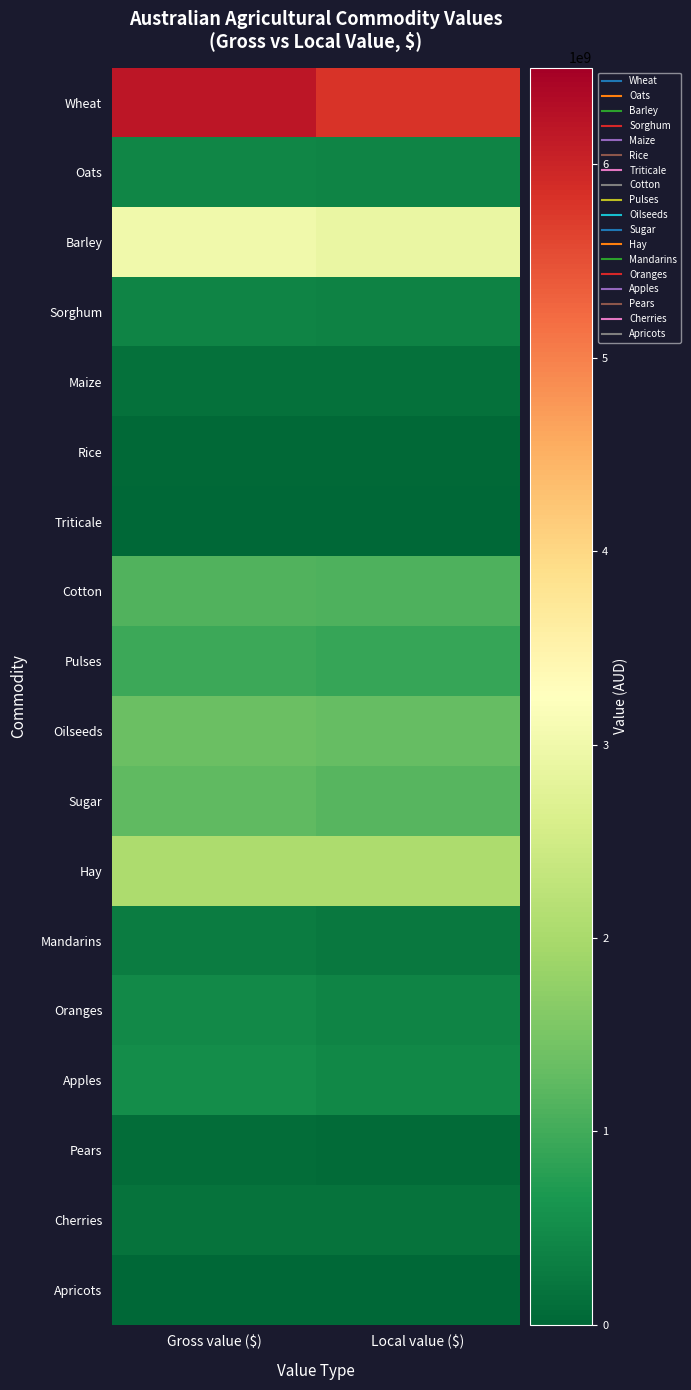

Reading right to left, transcribe all the data shown in this chart.

Wheat: Local value ($)=5797527171.0	Gross value ($)=6187170423.0
Oats: Local value ($)=391417283.1	Gross value ($)=416490851.6
Barley: Local value ($)=2894748310.0	Gross value ($)=3013662907.0
Sorghum: Local value ($)=364118319.8	Gross value ($)=401747910.5
Maize: Local value ($)=133421772.7	Gross value ($)=142810522.0
Rice: Local value ($)=30575077.1	Gross value ($)=34311260.2
Triticale: Local value ($)=19605564.8	Gross value ($)=21117745.9
Cotton: Local value ($)=1110243183.0	Gross value ($)=1130323972.0
Pulses: Local value ($)=911428713.7	Gross value ($)=950403957.9
Oilseeds: Local value ($)=1304146134.0	Gross value ($)=1357575443.0
Sugar: Local value ($)=1189048820.0	Gross value ($)=1265049838.0
Hay: Local value ($)=2040368938.0	Gross value ($)=2040368938.0
Mandarins: Local value ($)=251329104.9	Gross value ($)=299200227.2
Oranges: Local value ($)=381302133.1	Gross value ($)=460218684.6
Apples: Local value ($)=438431372.3	Gross value ($)=512848937.3
Pears: Local value ($)=68744426.5	Gross value ($)=78139700.5
Cherries: Local value ($)=156591396.9	Gross value ($)=169894777.7
Apricots: Local value ($)=15956175.4	Gross value ($)=18158568.1